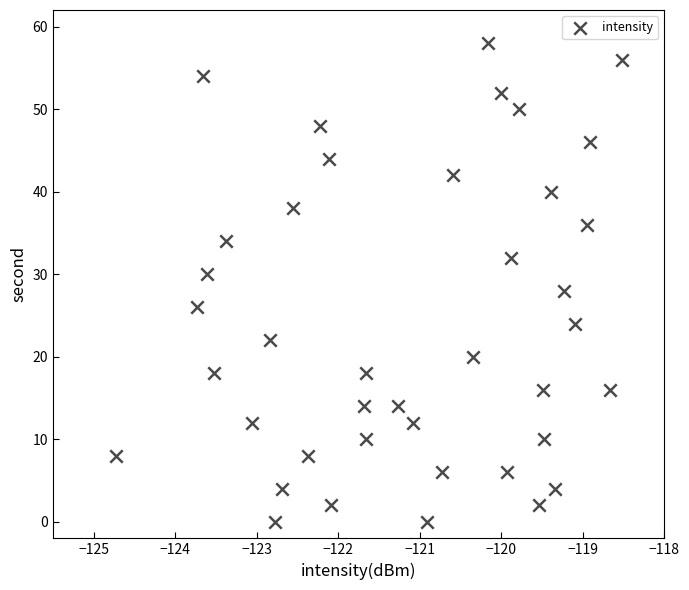

How many data points are displayed?

40